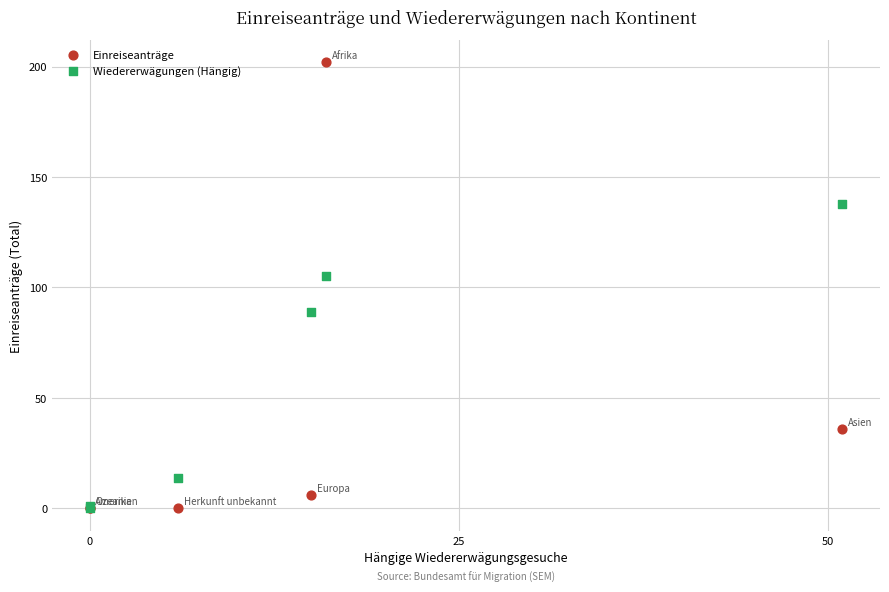

Which series has the largest Y range (max minus min)?

Einreiseanträge